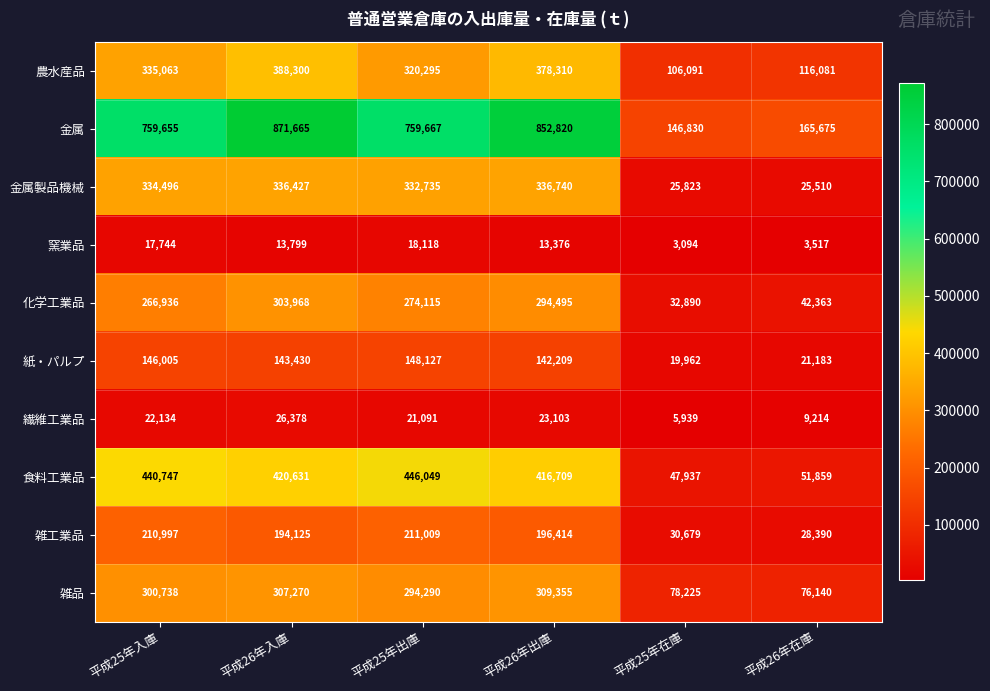

At which category is the sum across all series the highest?

平成26年入庫